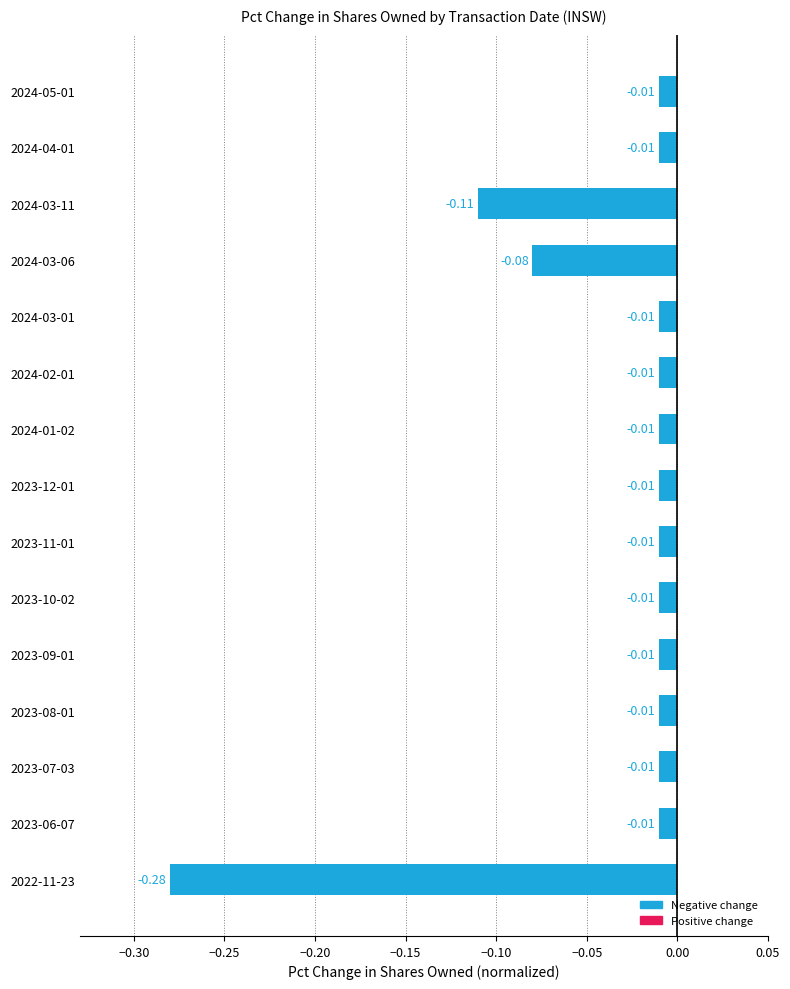

What is the change in value from 2024-03-06 to 2023-12-01?

+0.1